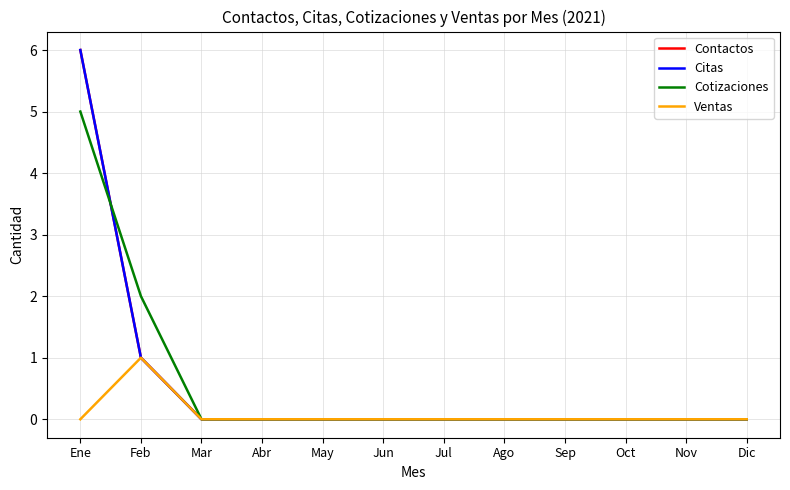

What is the average value of the Contactos series?

1